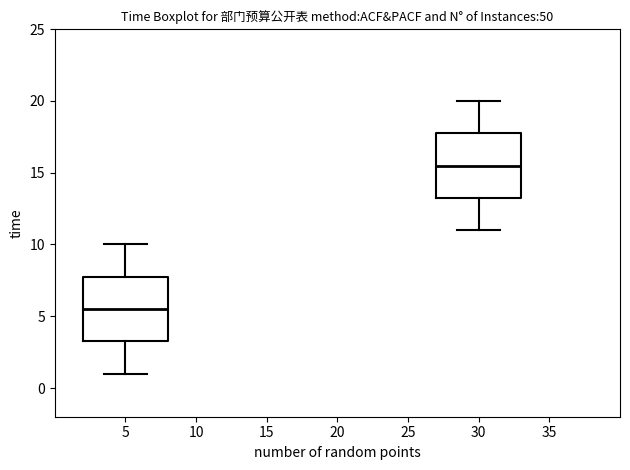

Reading left to right, read every box against the y-axis: the position of its median line, the range the box covers, and the ends of its whiskers. The values are not printed on the chart, so give them approximately, as read against the axis.

5: median 5.5, box 3.5 to 8.0, whiskers 1.0 to 10.0
30: median 15.5, box 13.5 to 18.0, whiskers 11.0 to 20.0